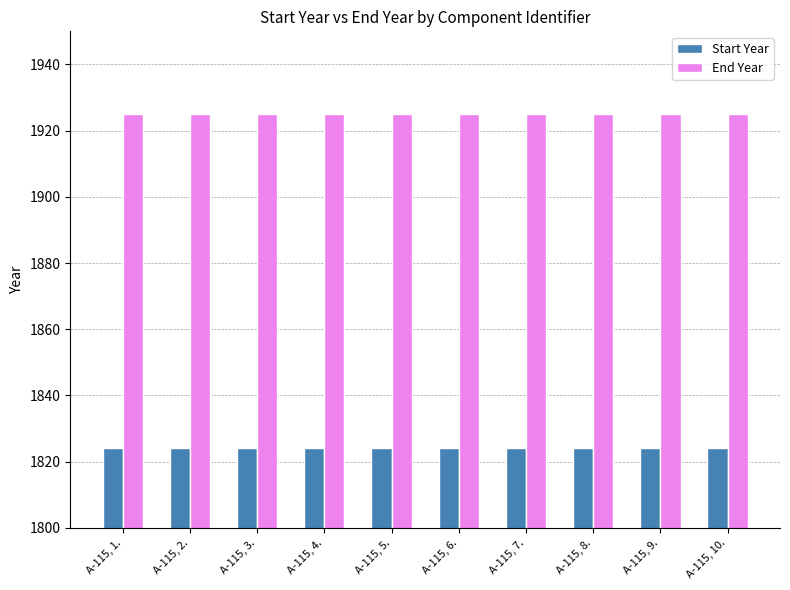

What is the value of the End Year bar at the 9th from the left?

1925